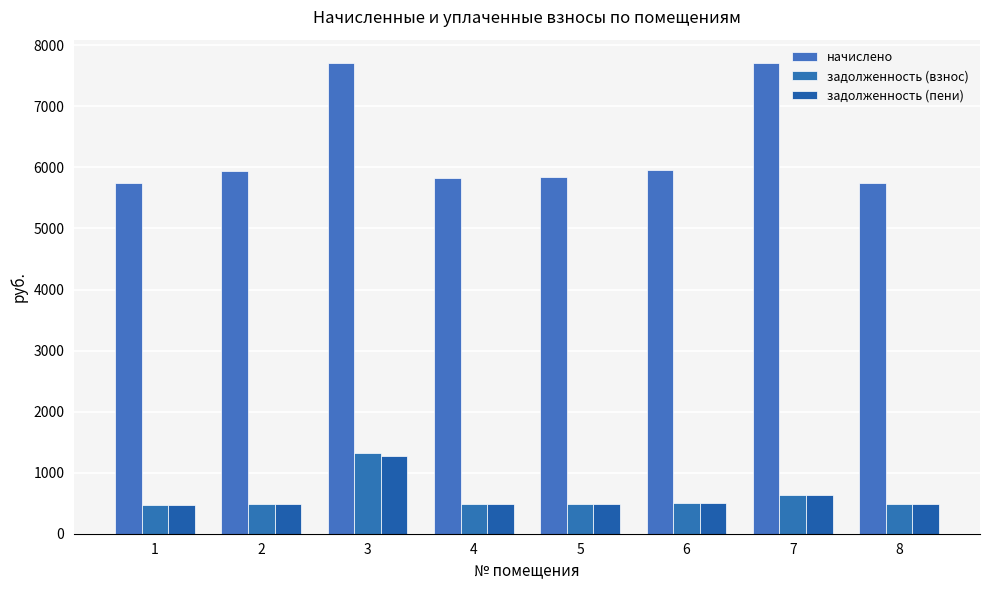

Reading right to left, transcribe all the data shown in this chart.

начислено: 5749.7	7707.4	5959.0	5835.8	5823.6	7707.4	5934.4	5737.4
задолженность (взнос): 479.1	642.3	496.6	486.3	485.3	1323.6	494.5	478.1
задолженность (пени): 479.1	642.3	496.6	486.3	485.3	1275.8	494.5	478.1